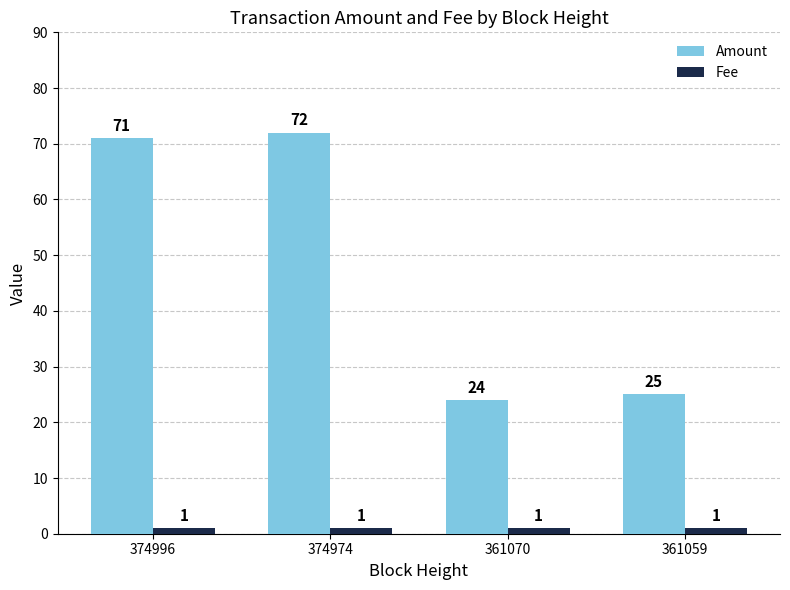

List the series in order of their peak value, lowest first.

Fee, Amount